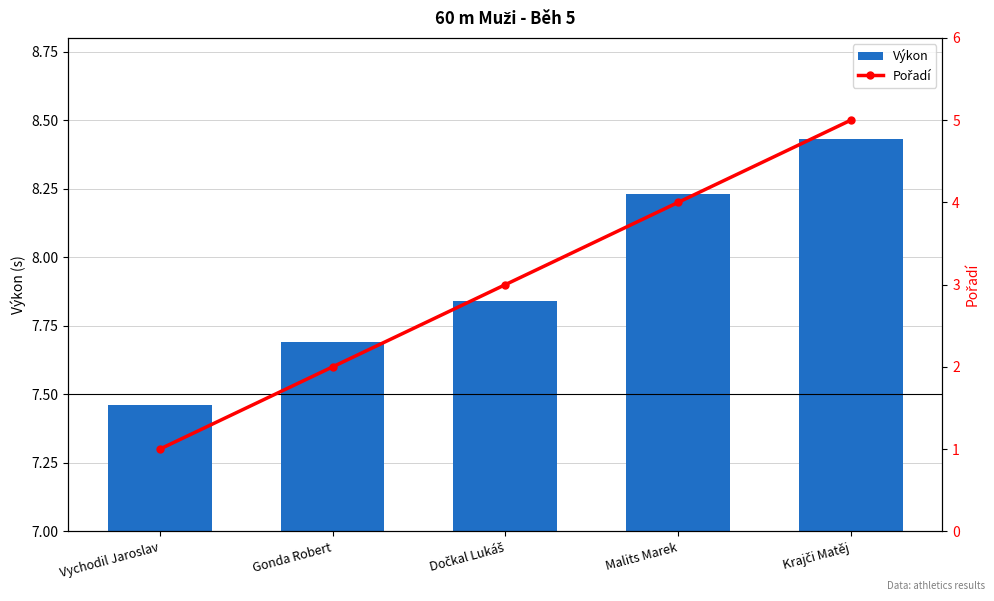

Where is Pořadí nearest to the value 3?

Dočkal Lukáš